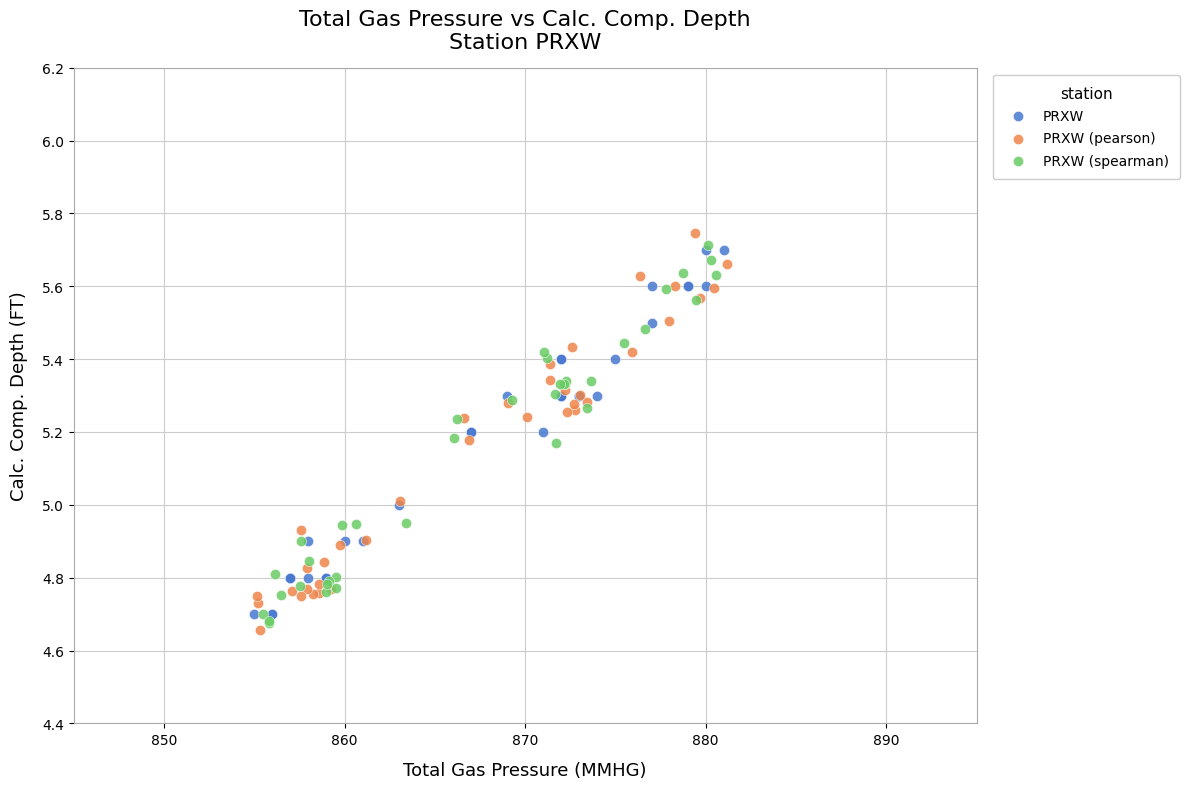

What are all the series names shown in the legend?

PRXW, PRXW (pearson), PRXW (spearman)